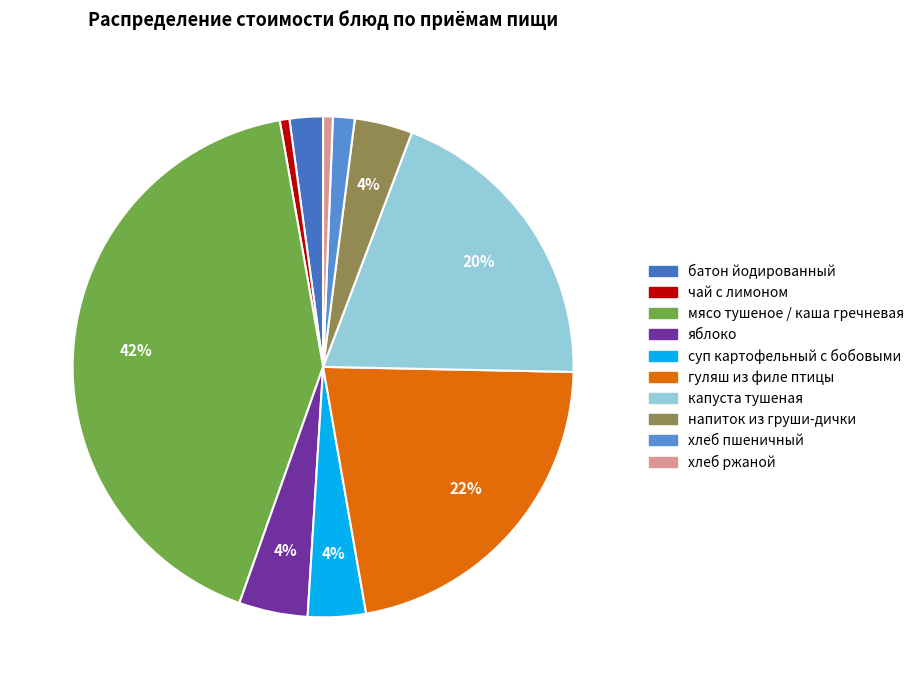

To the nearest percent, what is the average slice percentage?

10%